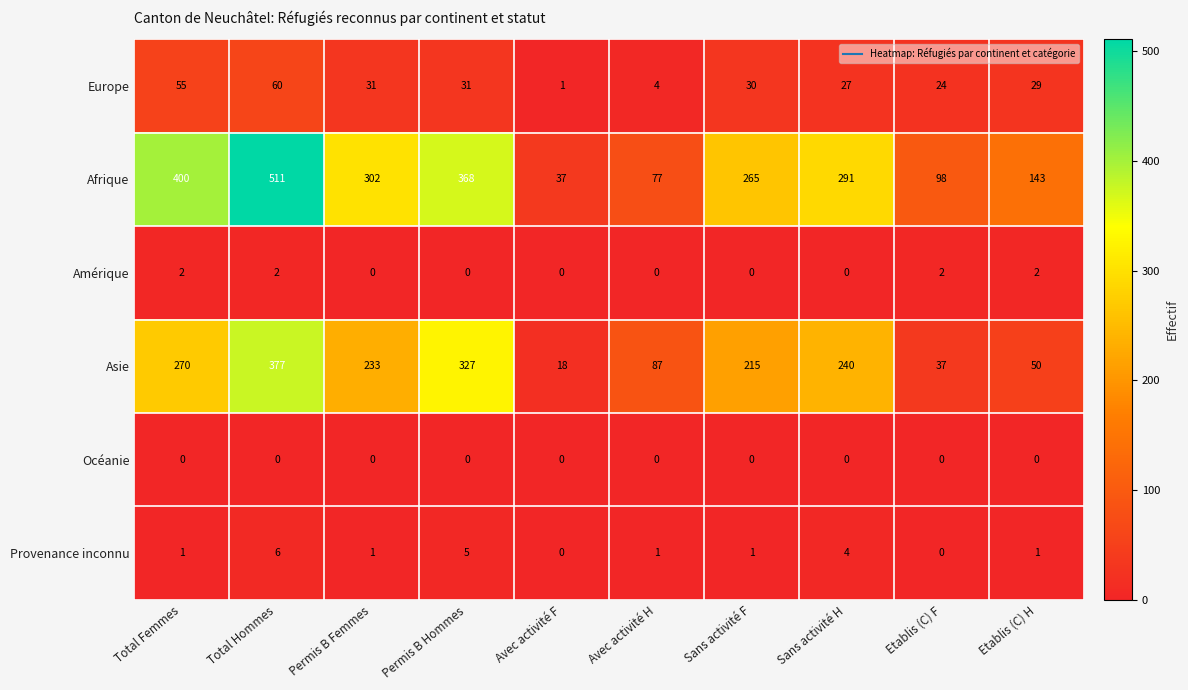

At which category is the sum across all series the highest?

Total Hommes